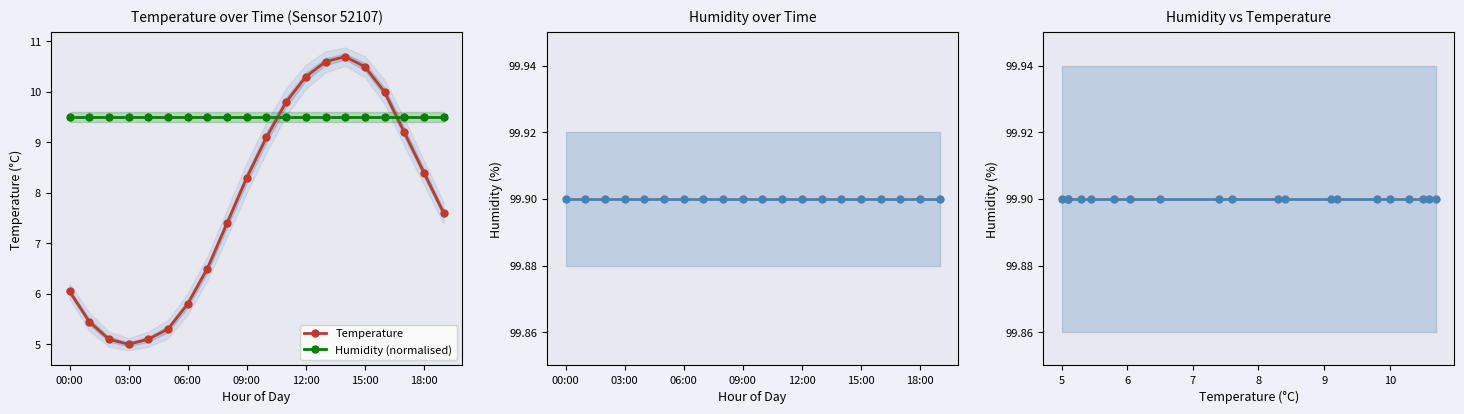

At which label does Temperature first exceed 8?

09:00